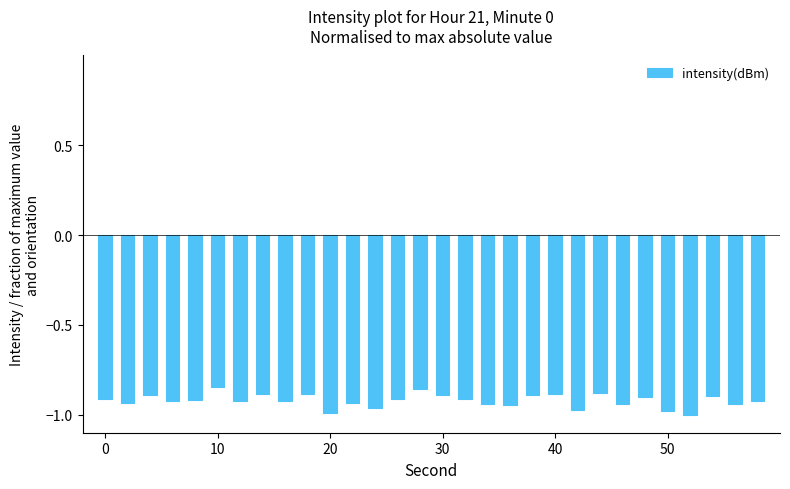

What is the sum of all values?

-27.6